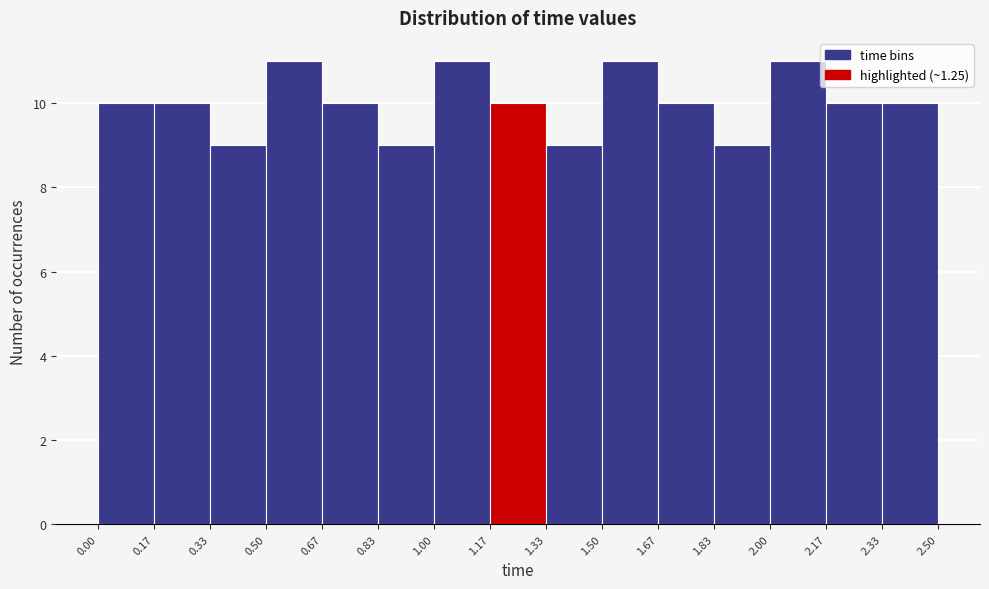

What is the height of the bar covering 0.33 to 0.50 on the x-axis? The values are not printed on the chart, so give them approximately, as read against the axis.

9